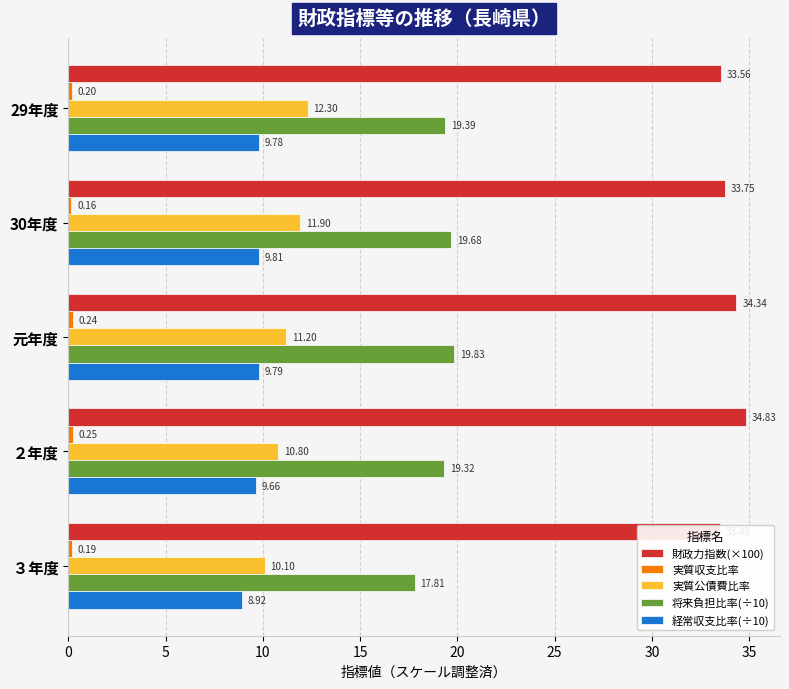

What is the minimum value for 経常収支比率(÷10)?

8.9